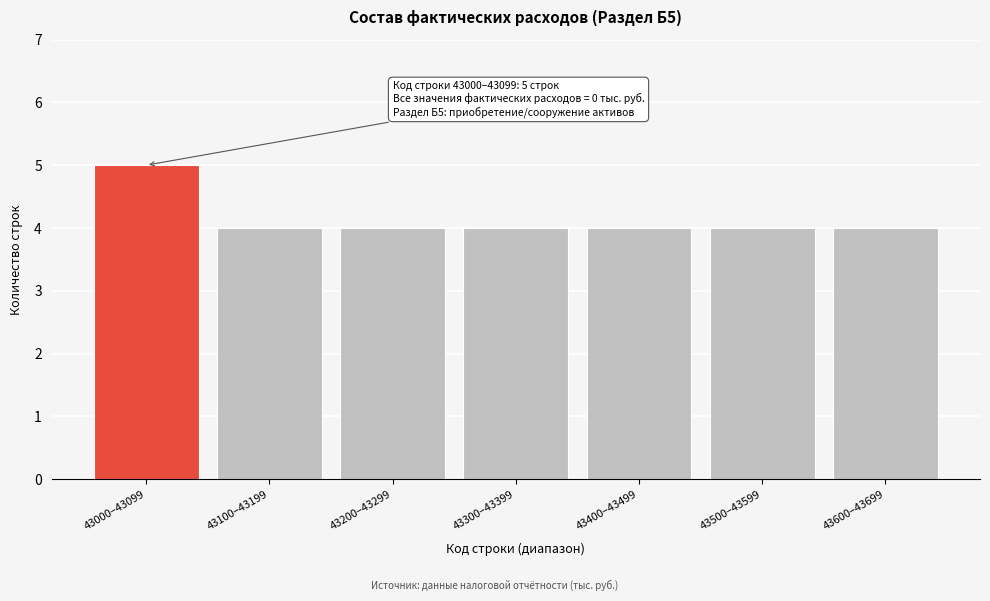

Reading left to right, transcribe all the data shown in this chart.

43000–43099=5	43100–43199=4	43200–43299=4	43300–43399=4	43400–43499=4	43500–43599=4	43600–43699=4